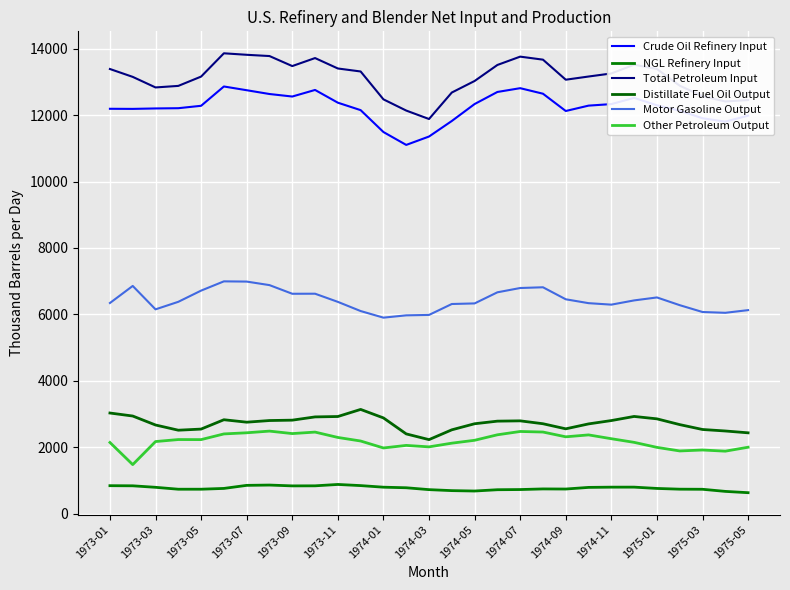

True or false: Distillate Fuel Oil Output and Motor Gasoline Output cross at least once.

False